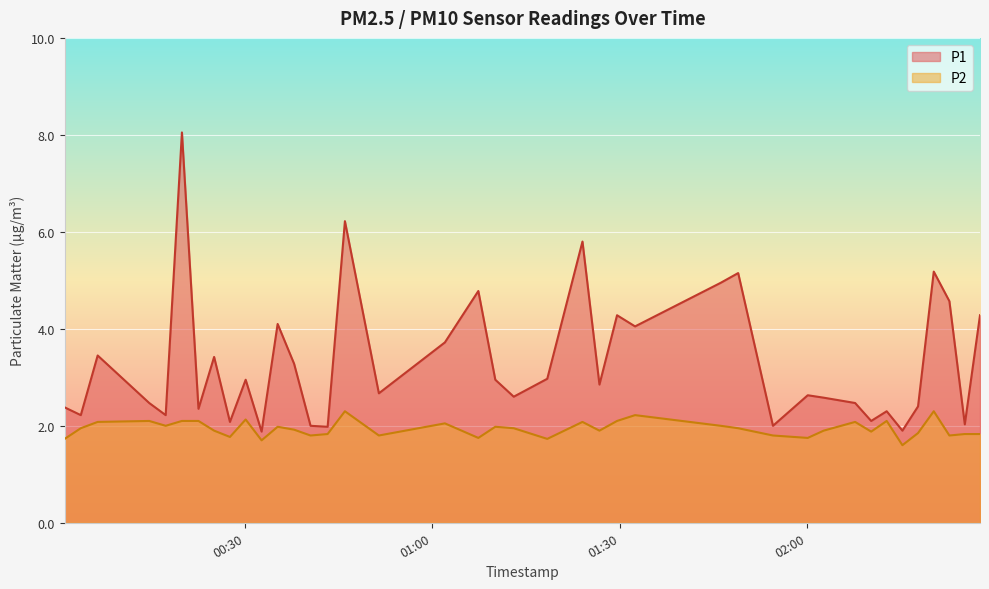

What are all the series names shown in the legend?

P1, P2